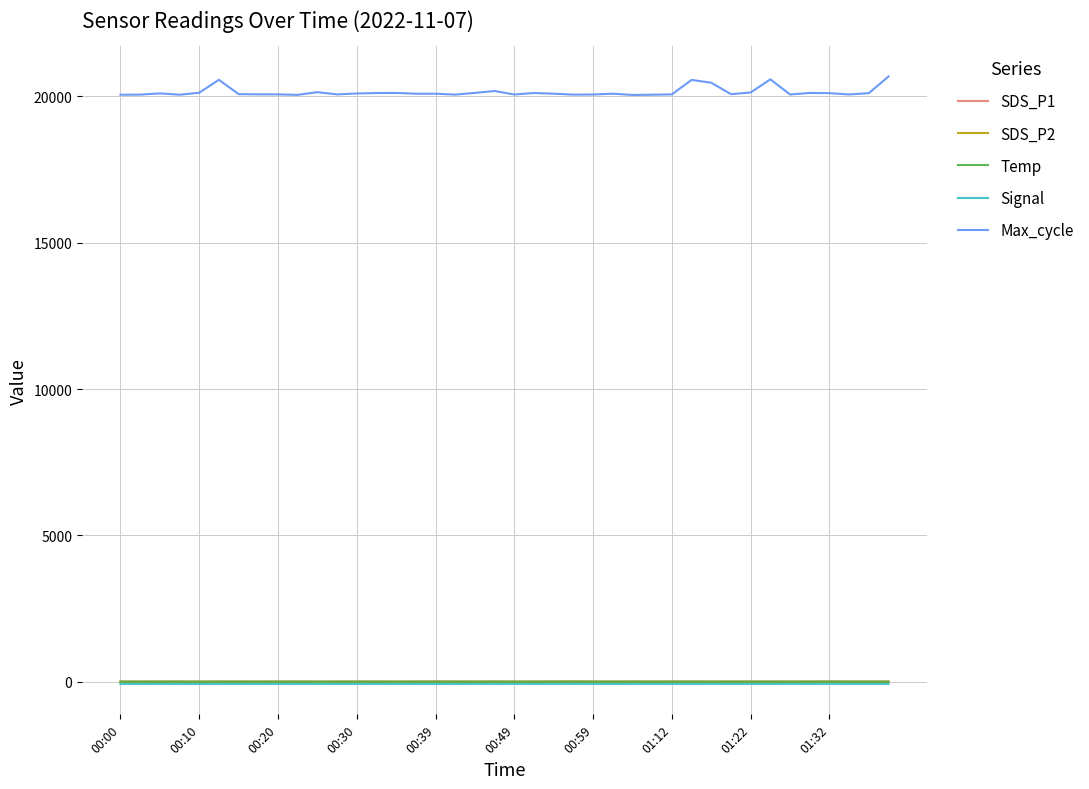

True or false: Temp and Max_cycle cross at least once.

False